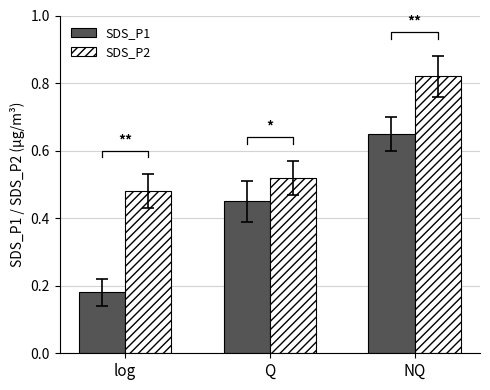

What is the difference between the SDS_P1 values at NQ and Q?

0.2